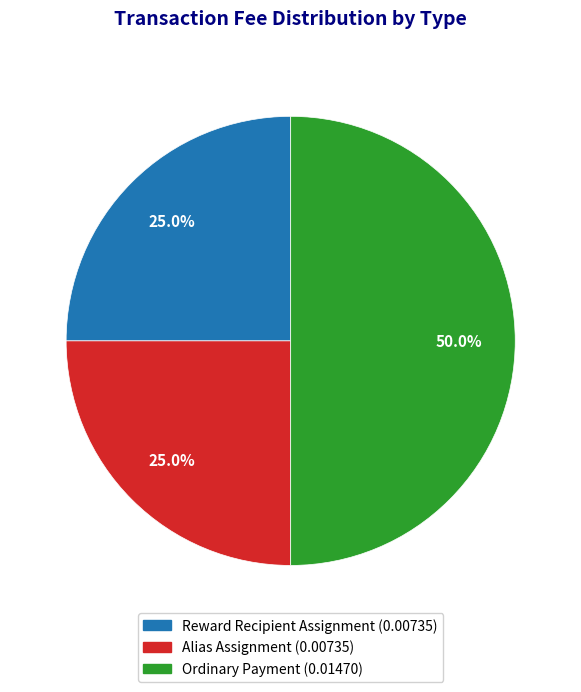

Which has a higher value, Alias Assignment or Ordinary Payment?

Ordinary Payment